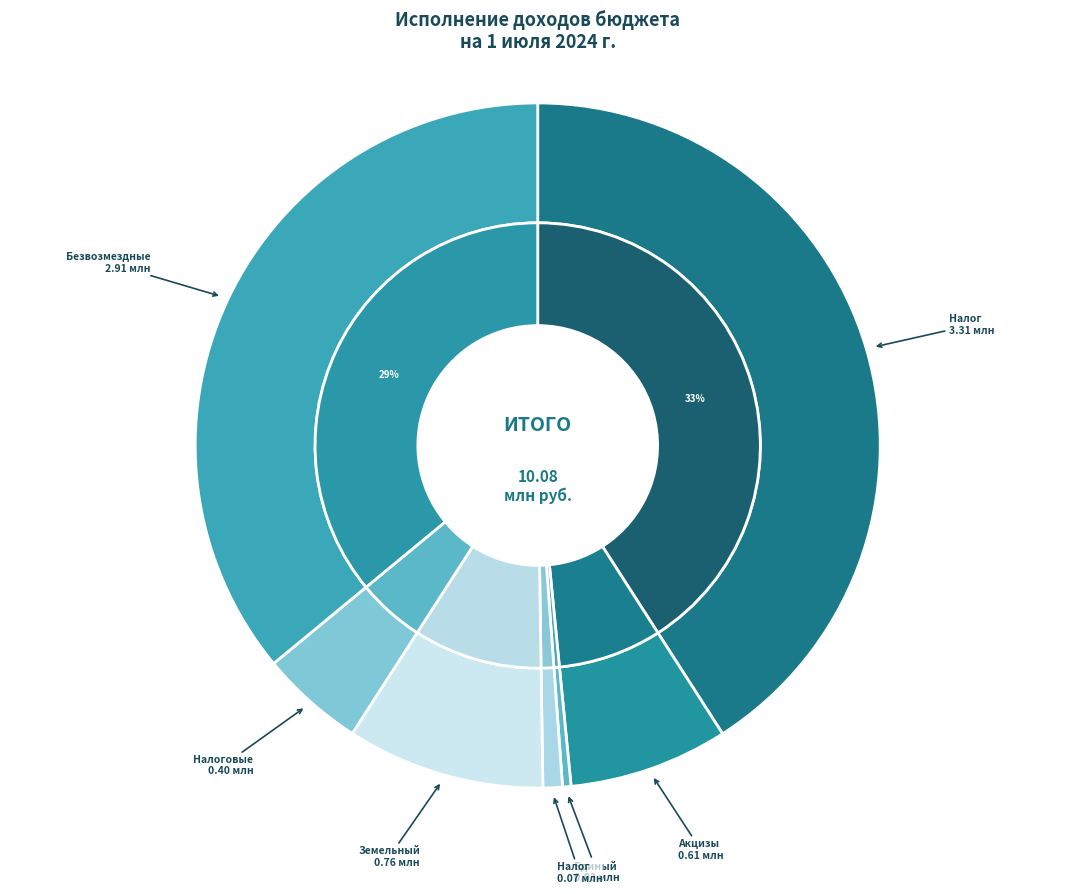

The Единый сельскохозяйственный налог slice represents 1% of the pie. True or false?

False